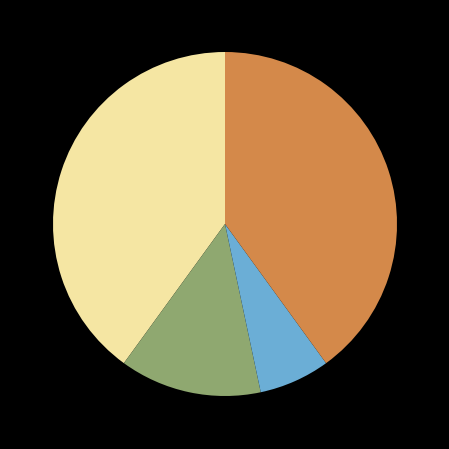

Is there a majority slice in this chart?

No